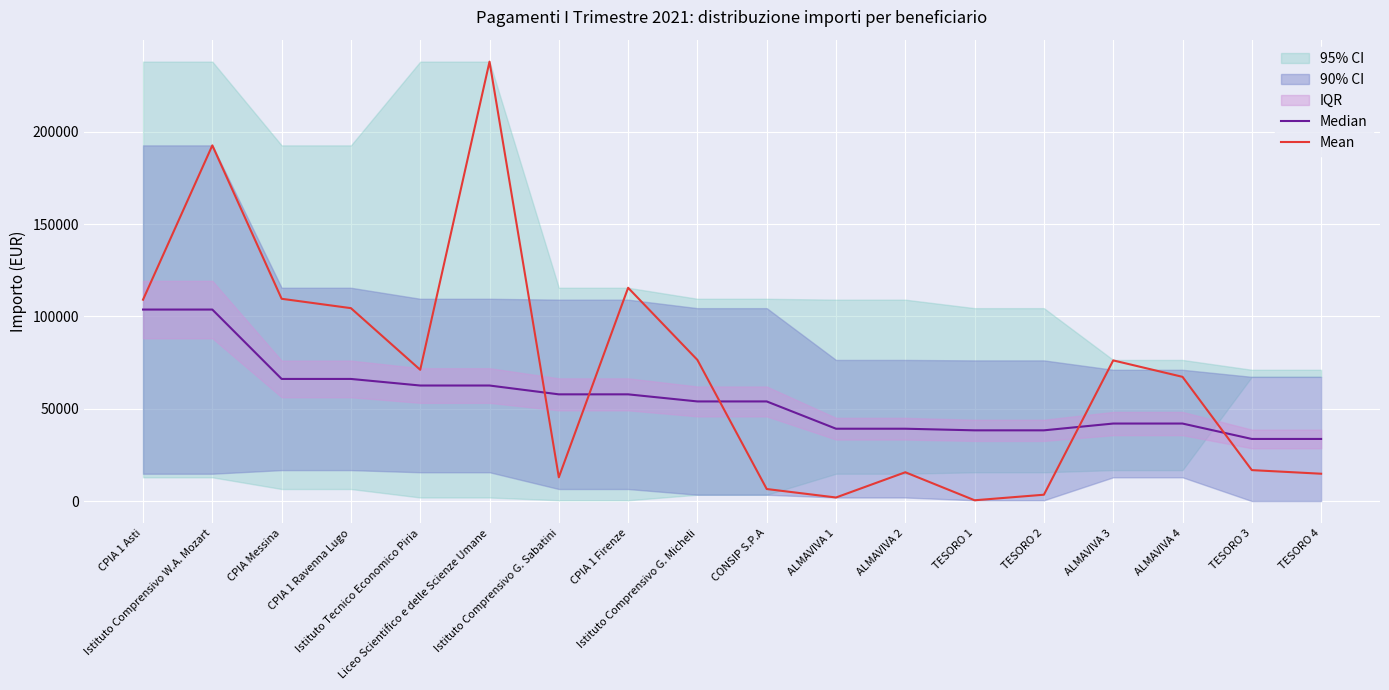

After their last crossing, which series has the higher values: Median or Mean?

Median